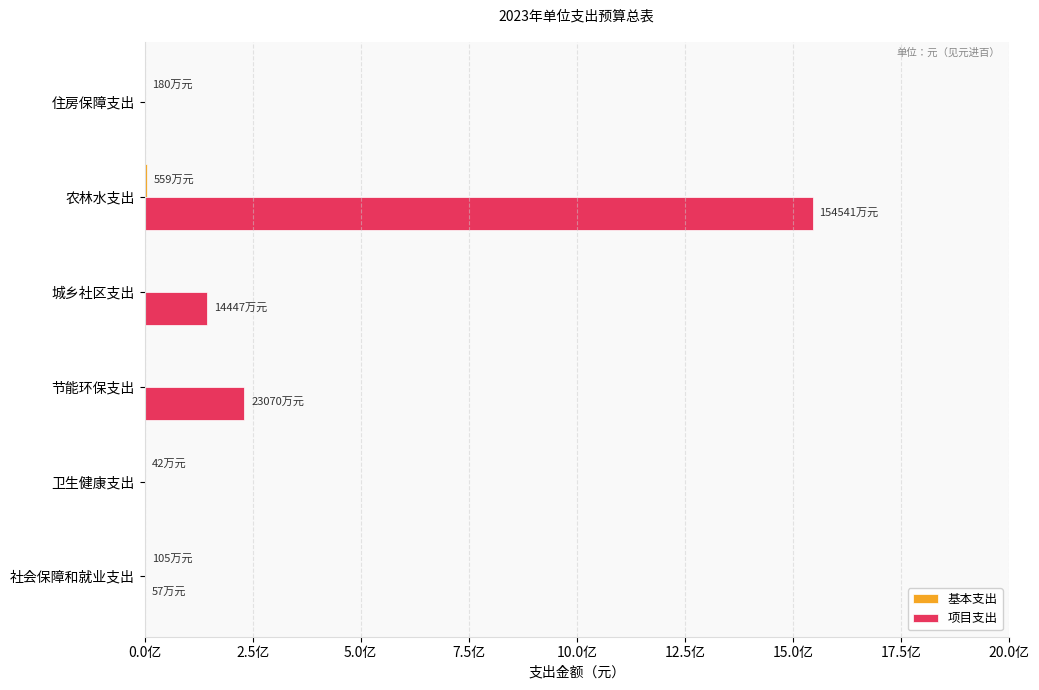

How many bars are there in total?

12